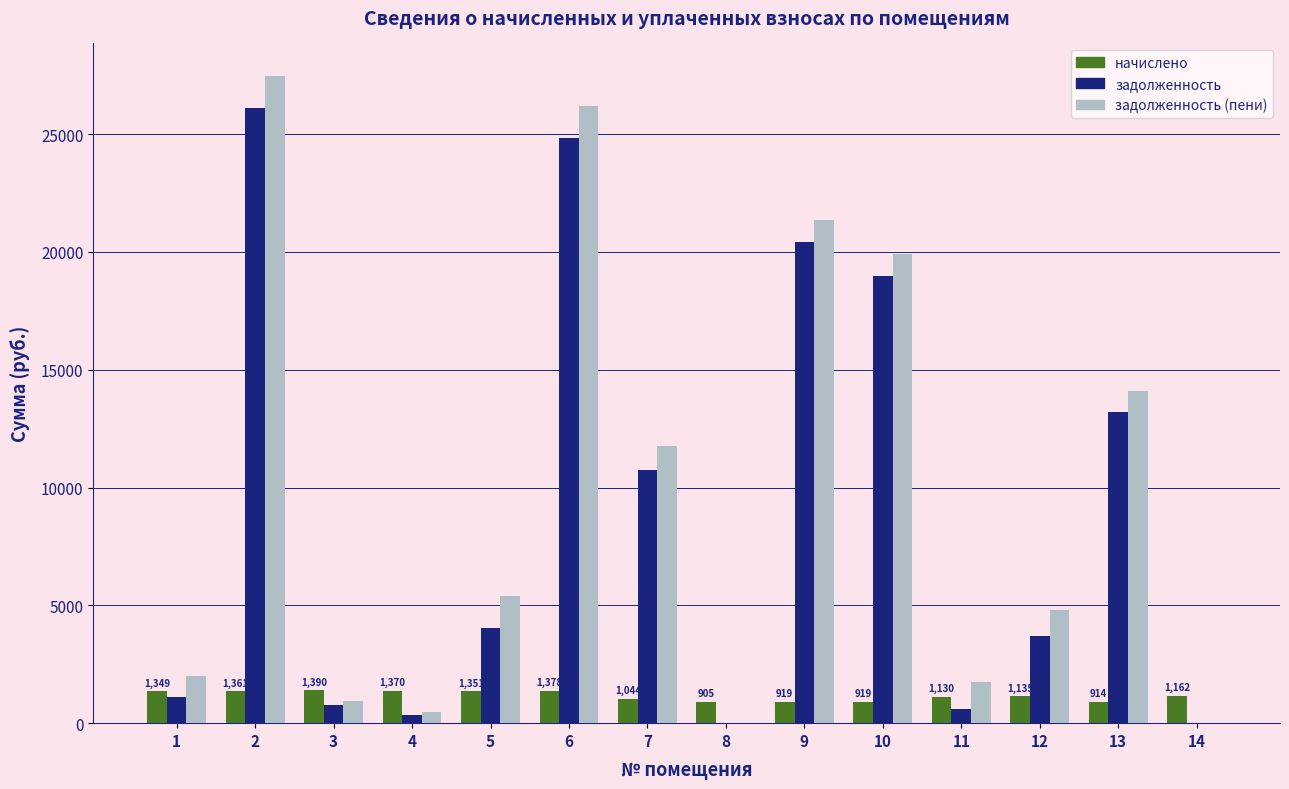

What is the sum of all задолженность (пени) values?

136131.2